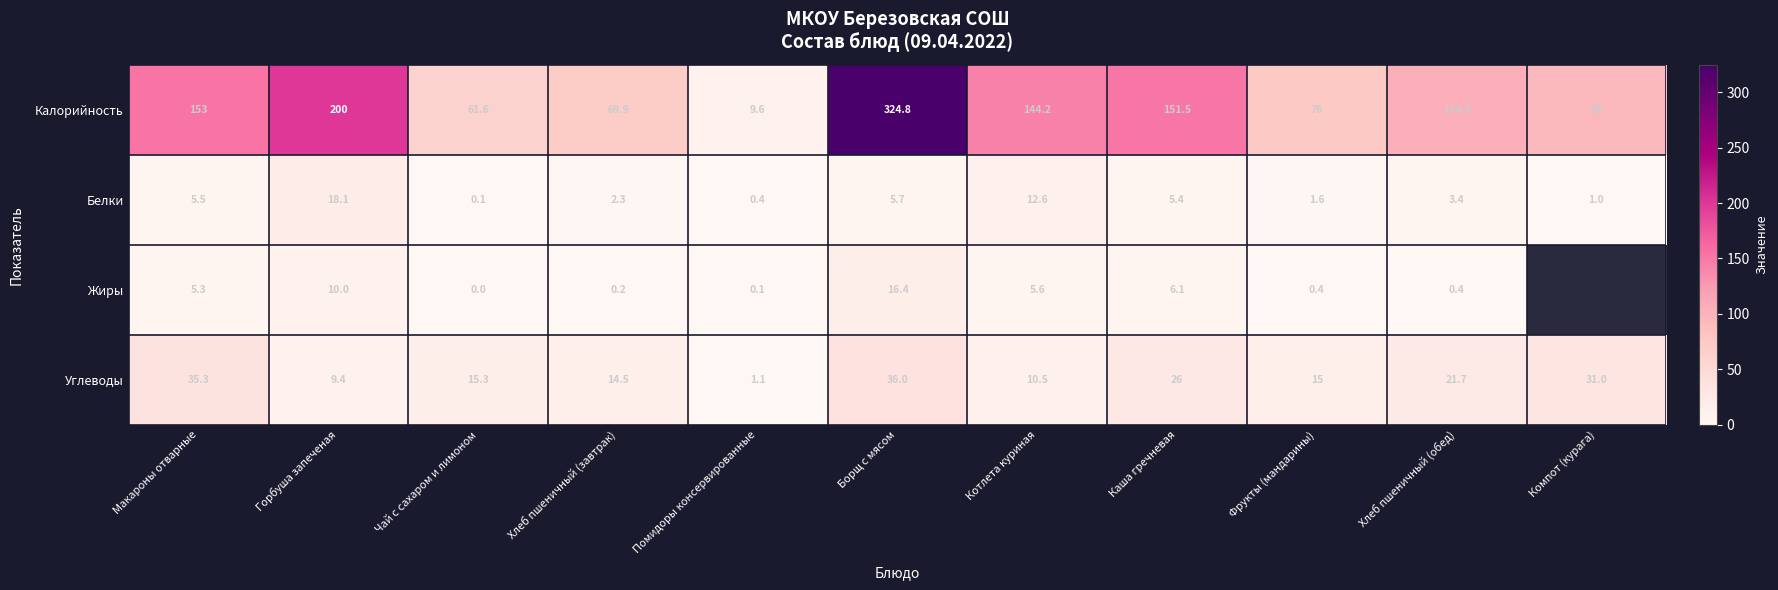

Between Чай с сахаром и лимоном and Каша гречневая, which series saw the biggest shift?

Калорийность